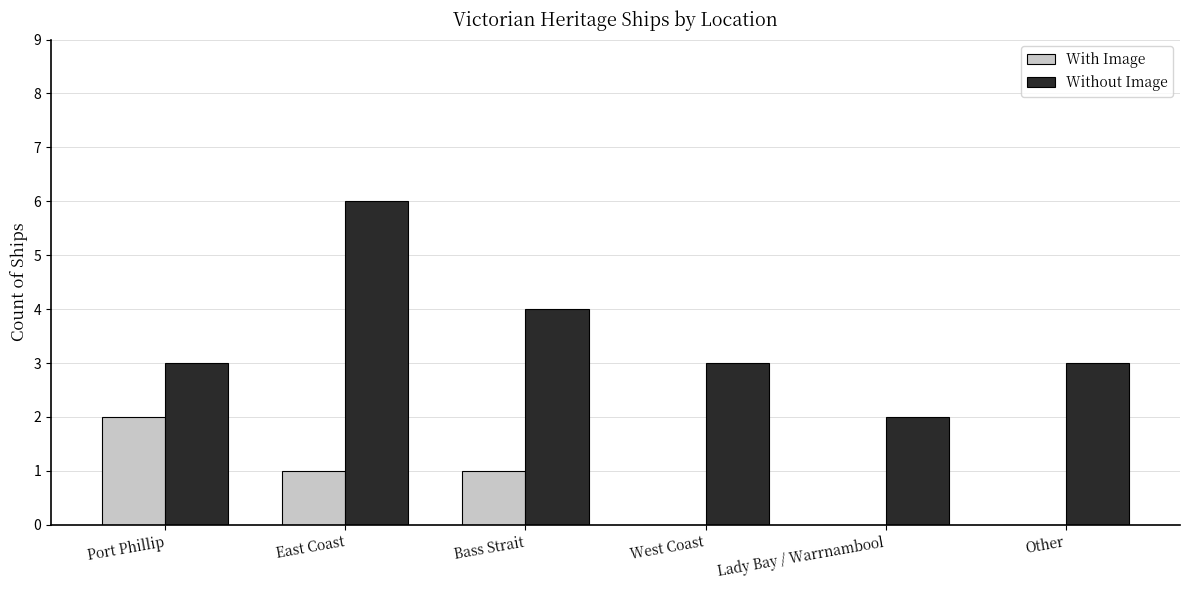

How many categories are shown in the chart?

6